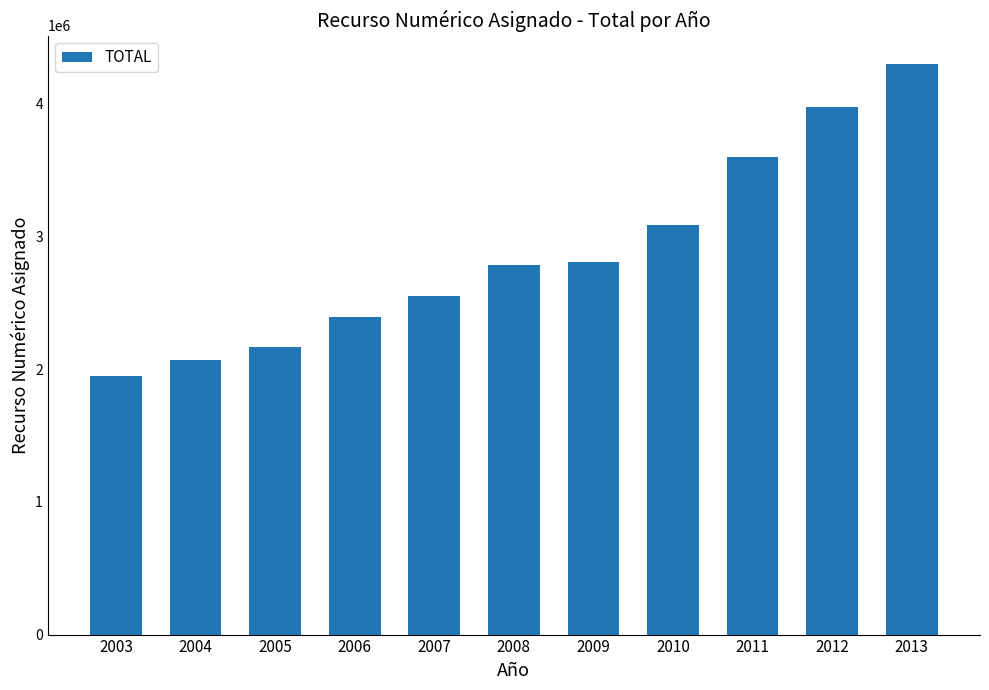

Read the value at 2008, to the nearest 10.

2781730